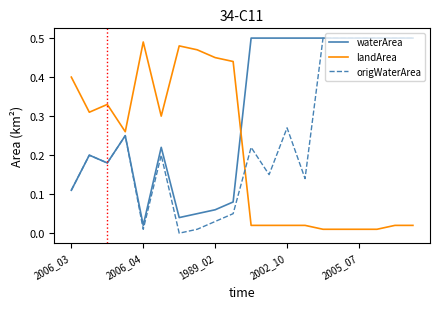

Which series has the widest spread of values?

origWaterArea